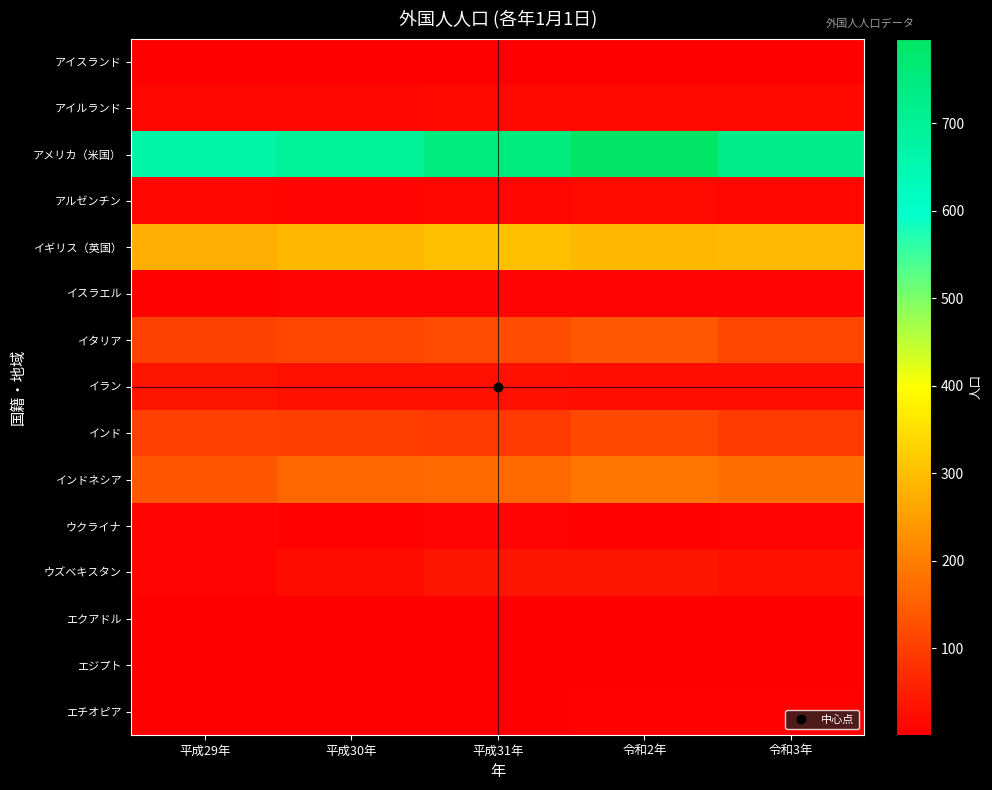

What is the difference between the highest and lowest values at 平成29年?

671